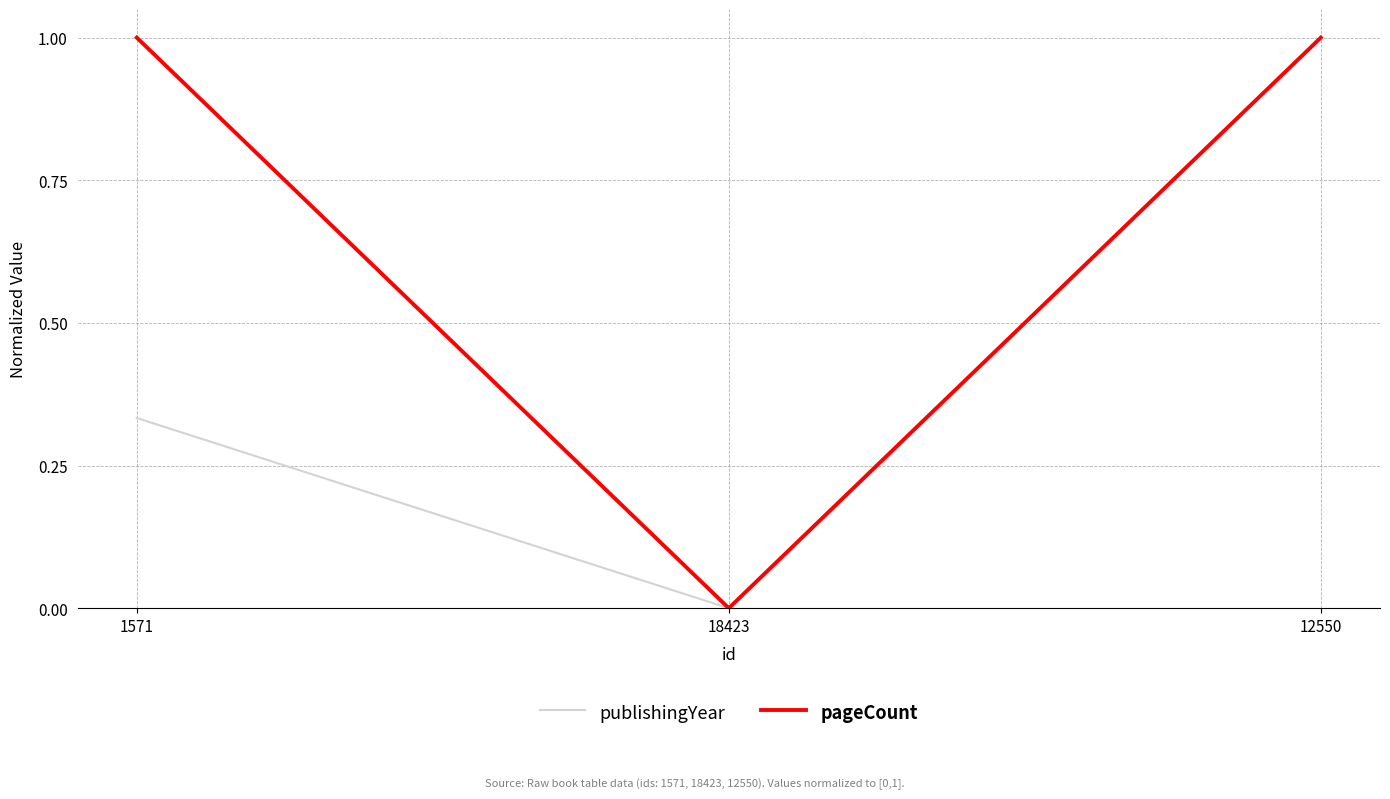

Is it true that publishingYear equals 0.4 at 12550?

False